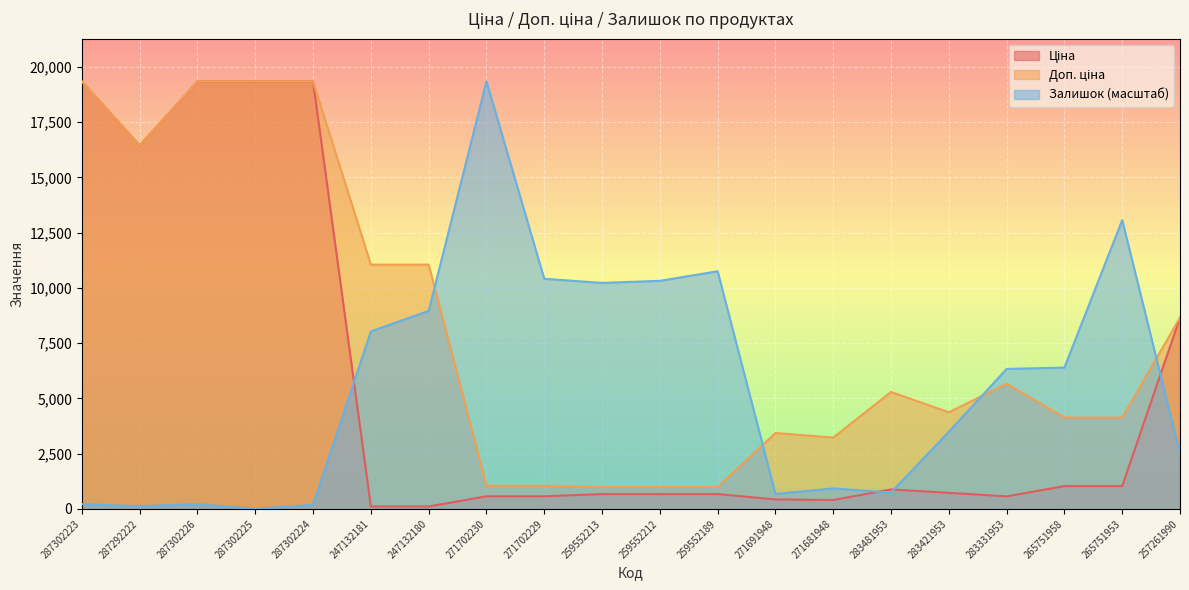

At how many categories does at least one series exceed 11138?

7